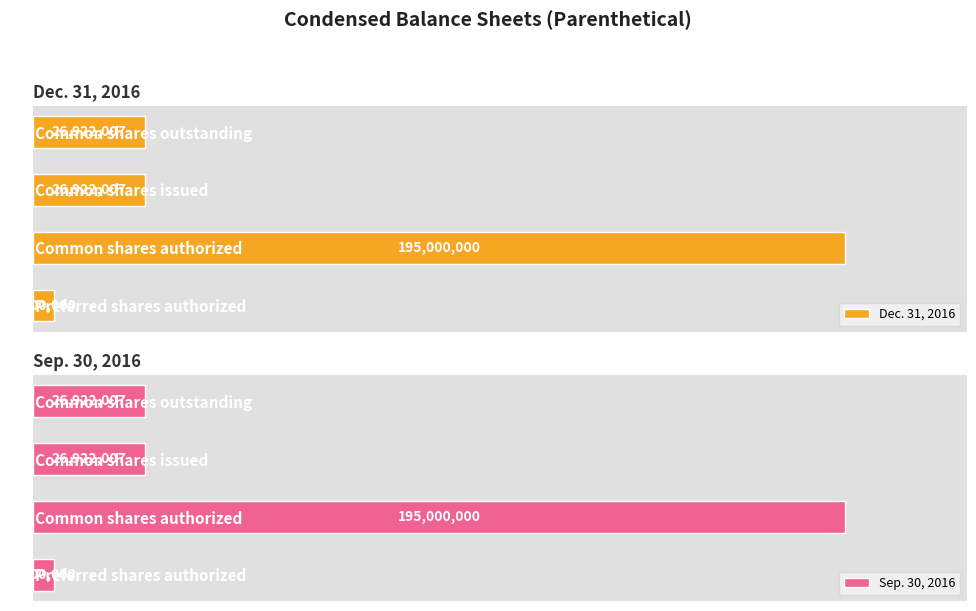

What is the average value of the Sep. 30, 2016 series?

63461004